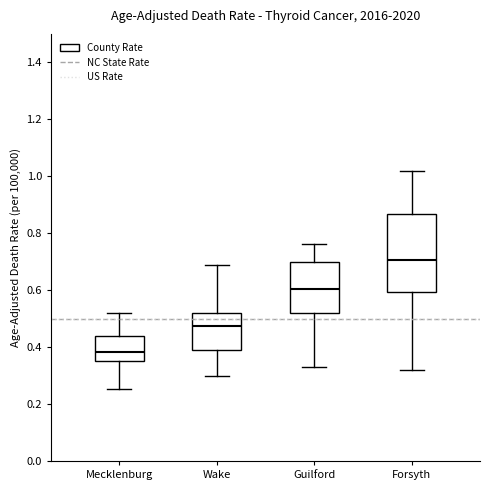

Which box is the tallest, from its lower edge to its upper edge?

Forsyth